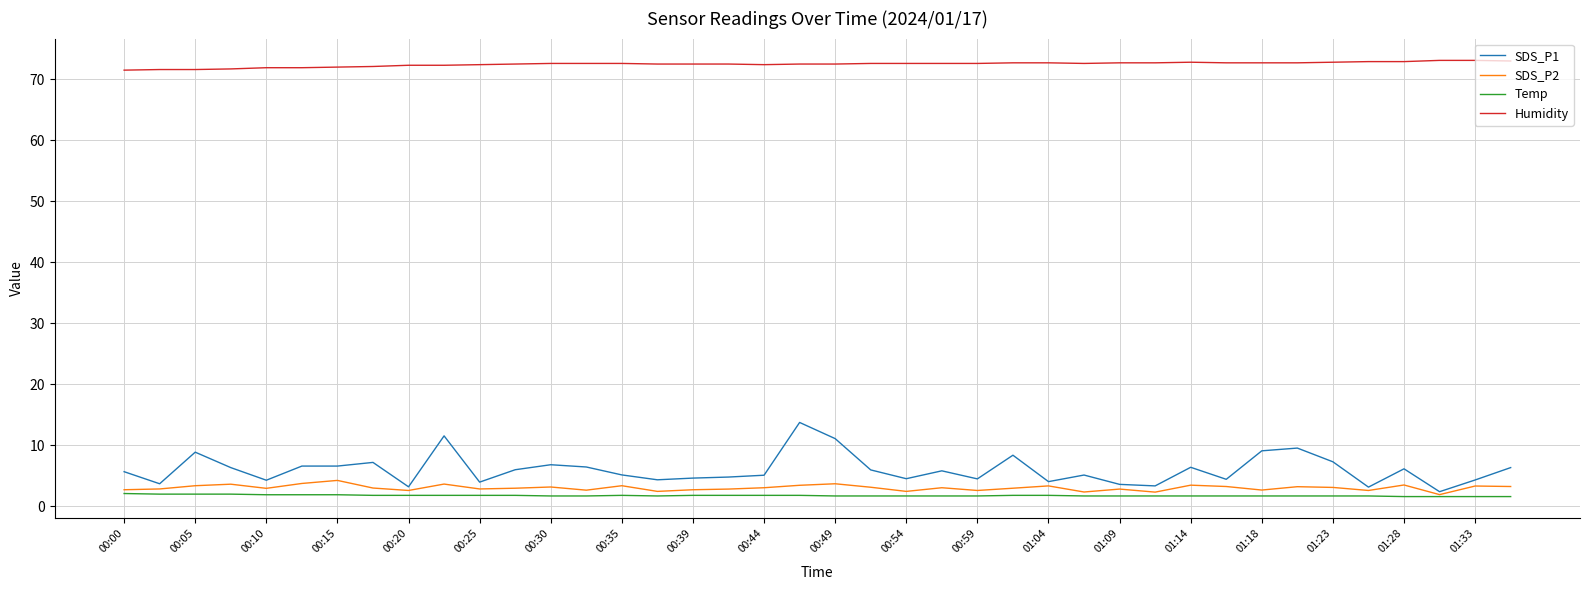

What is the minimum value for SDS_P2?

1.9